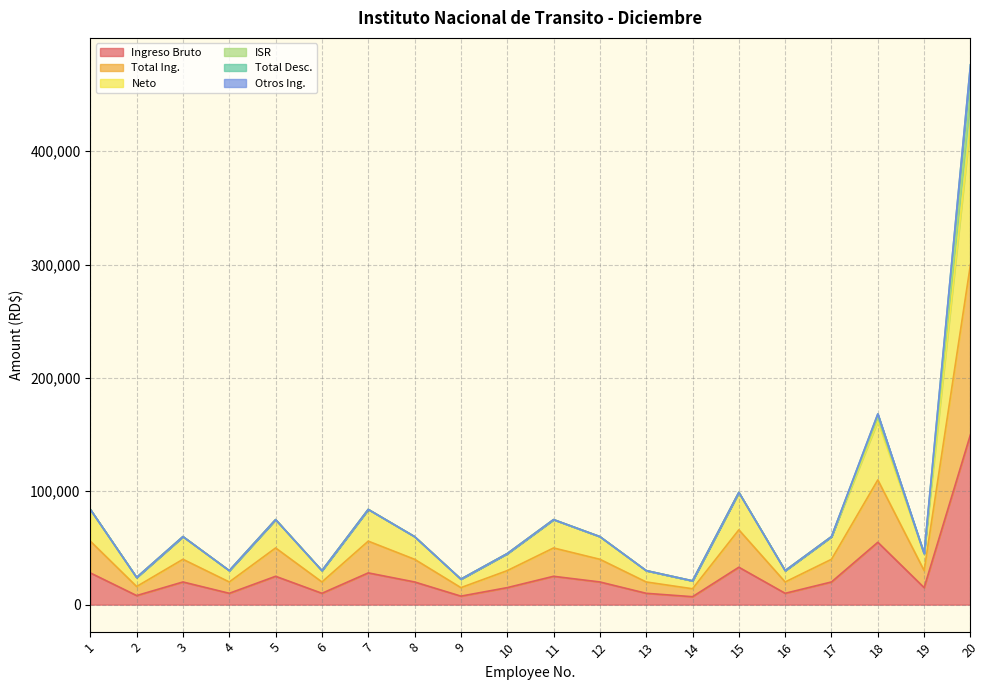

Where does the Ingreso Bruto series first go above 20000?

1